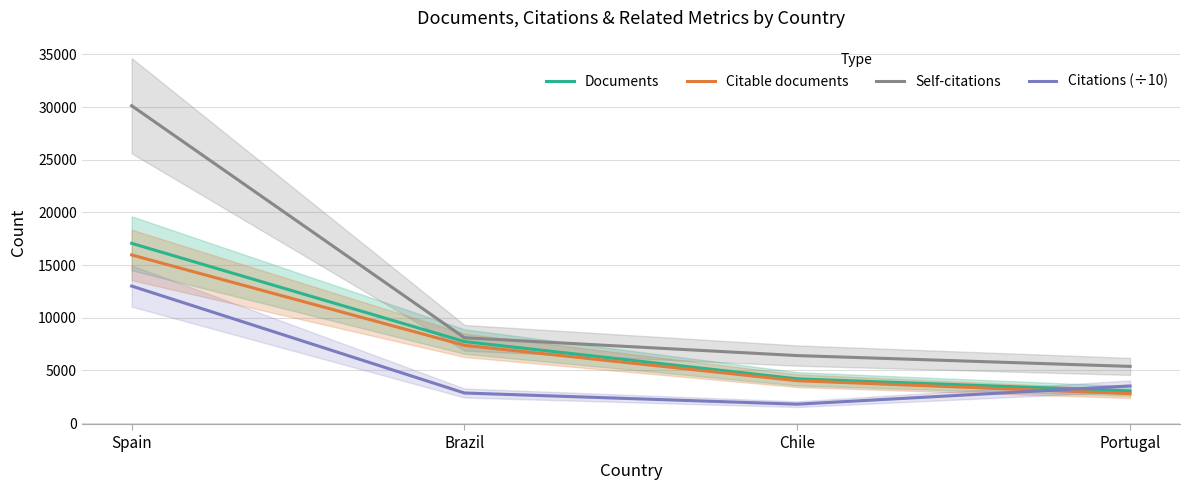

List the series in order of their peak value, highest first.

Self-citations, Documents, Citable documents, Citations (÷10)